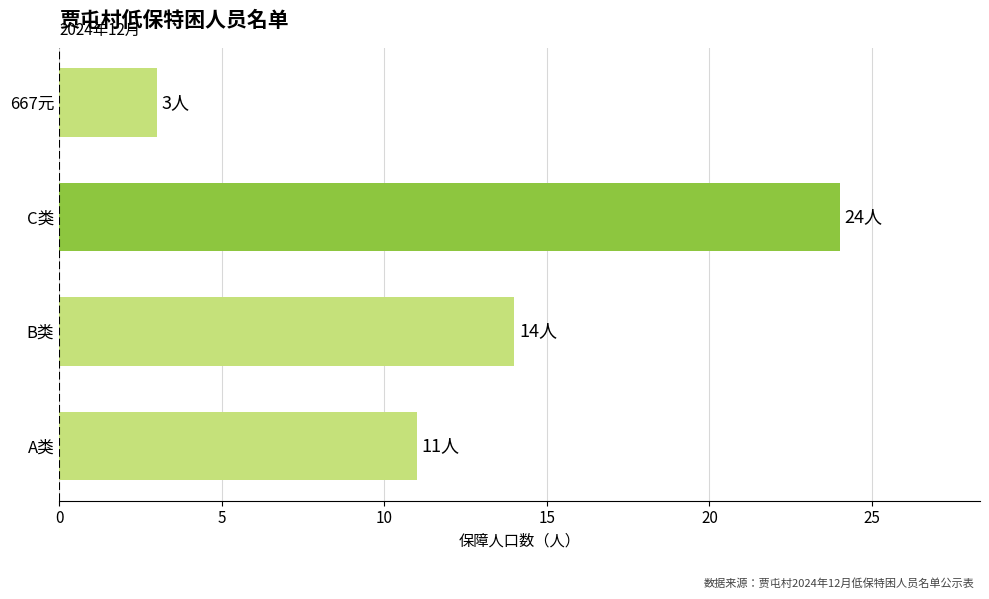

Which category has the lowest value across all series?

667元